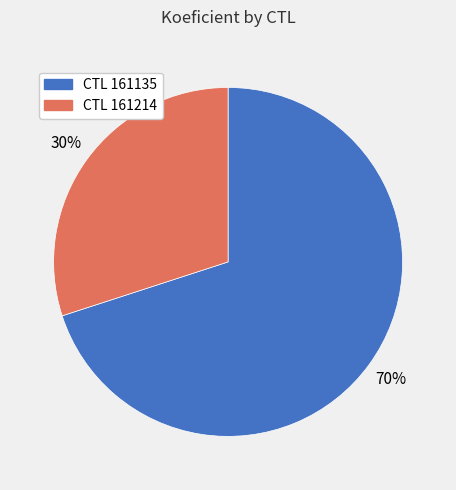

To the nearest percent, what is the average slice percentage?

50%